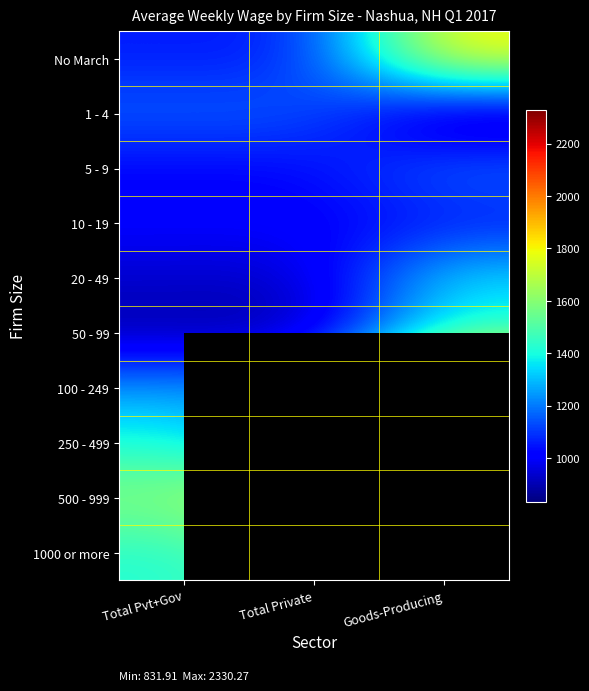

List the series in order of their peak value, lowest first.

10 - 19, 1 - 4, 5 - 9, 20 - 49, 50 - 99, 250 - 499, 1000 or more, No March, 500 - 999, 100 - 249